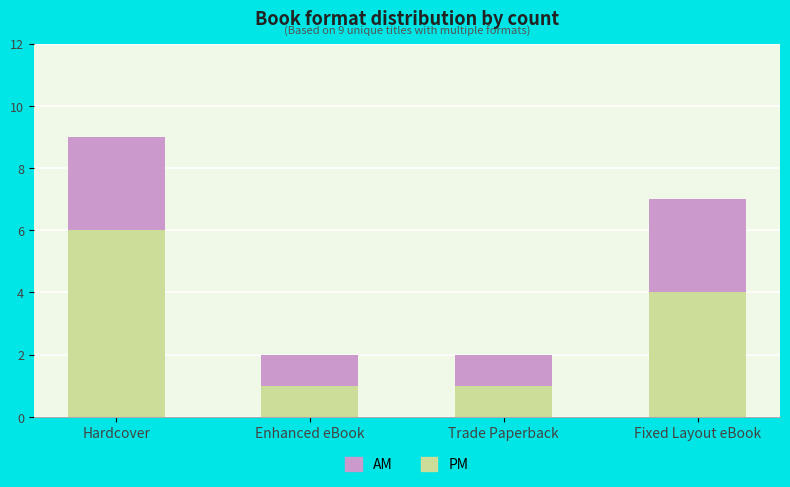

At which category is the sum across all series the highest?

Hardcover